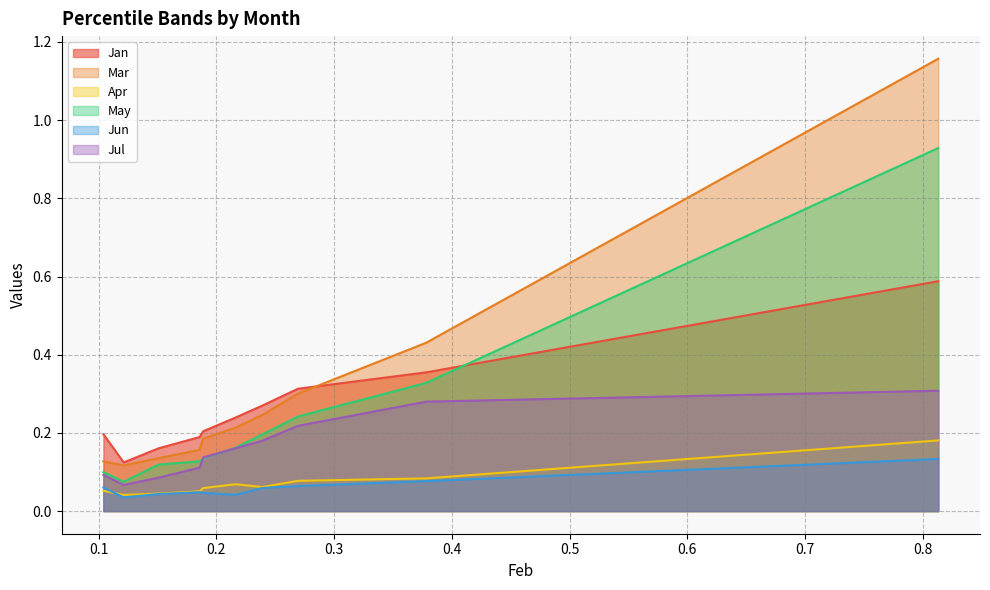

Which has a higher value, pct05 or pct75?

pct75